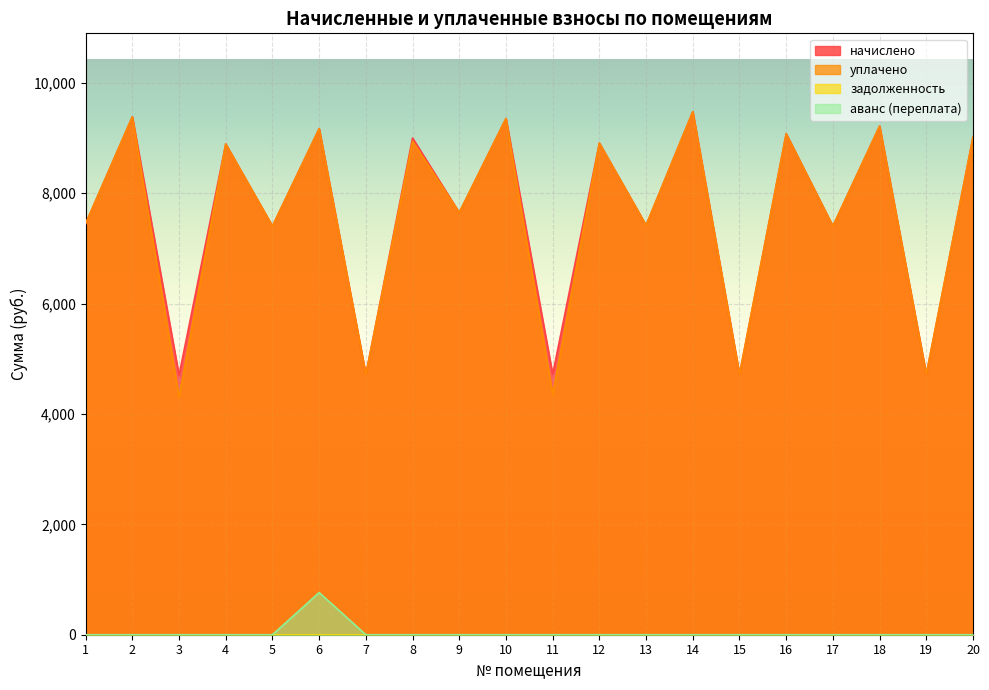

Which series has the largest range (max minus min)?

уплачено